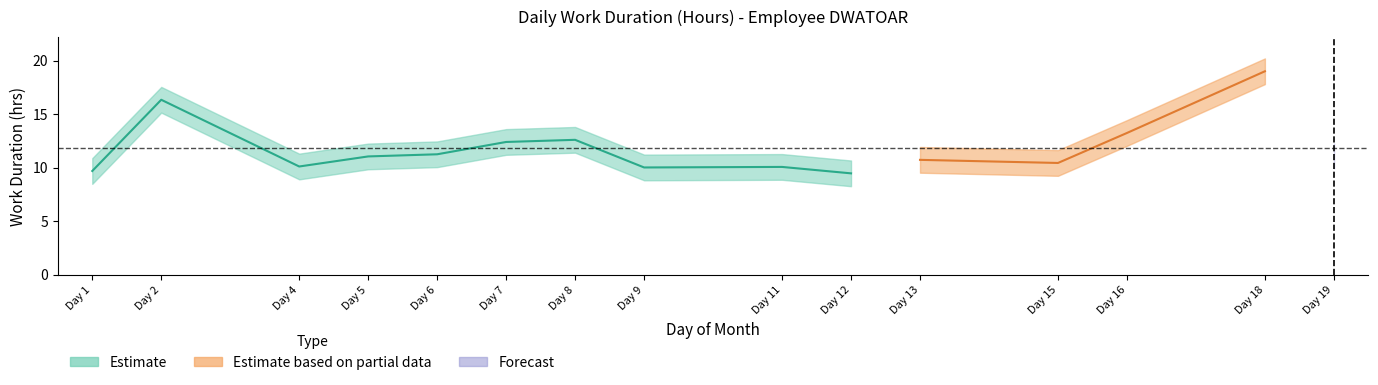

What is the change in value from 1 to 4?

+0.4